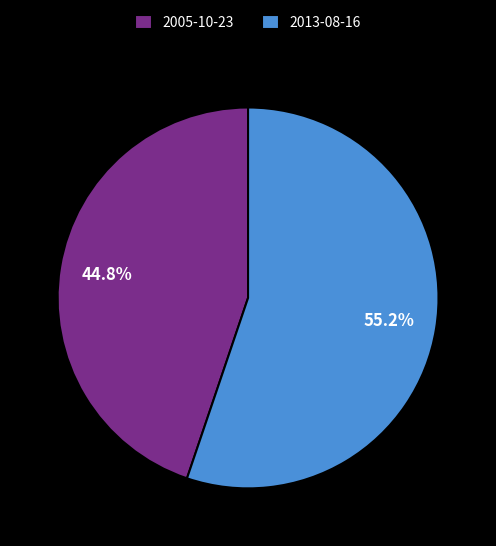

Count the number of slices in the pie.

2